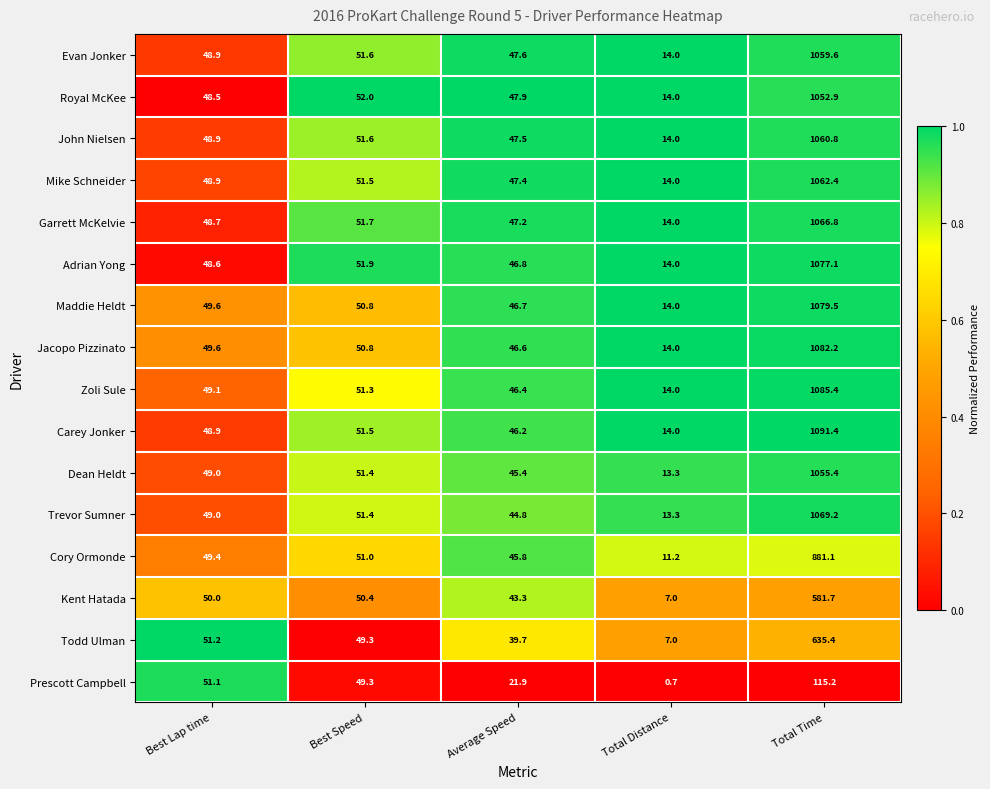

At which category does the chart reach its peak across all series?

Total Time